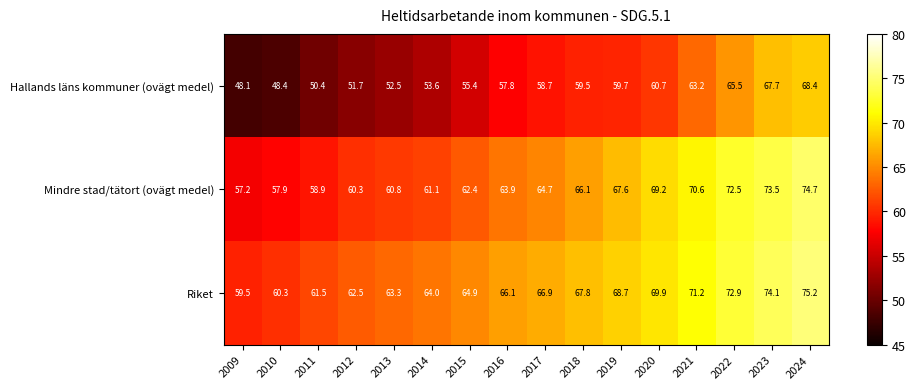

What is the greatest value displayed?

75.2